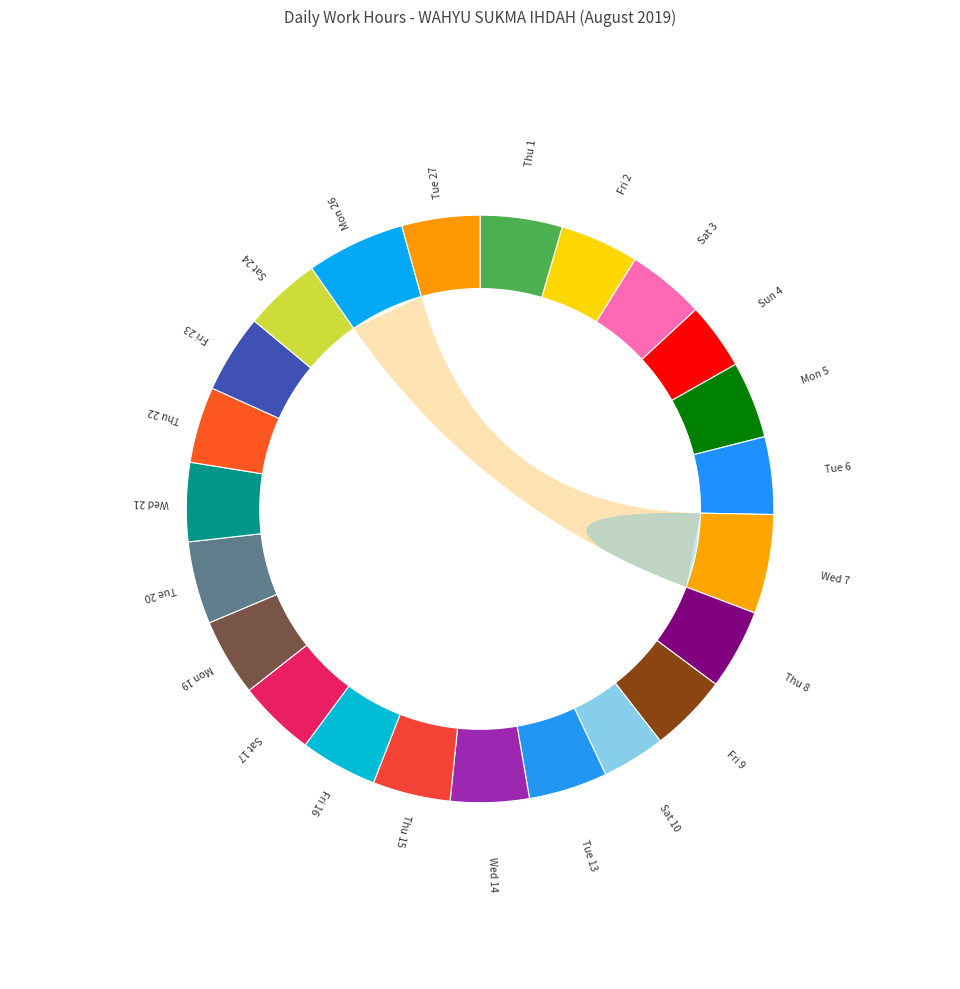

What is the largest slice in the pie chart?

Wed 7